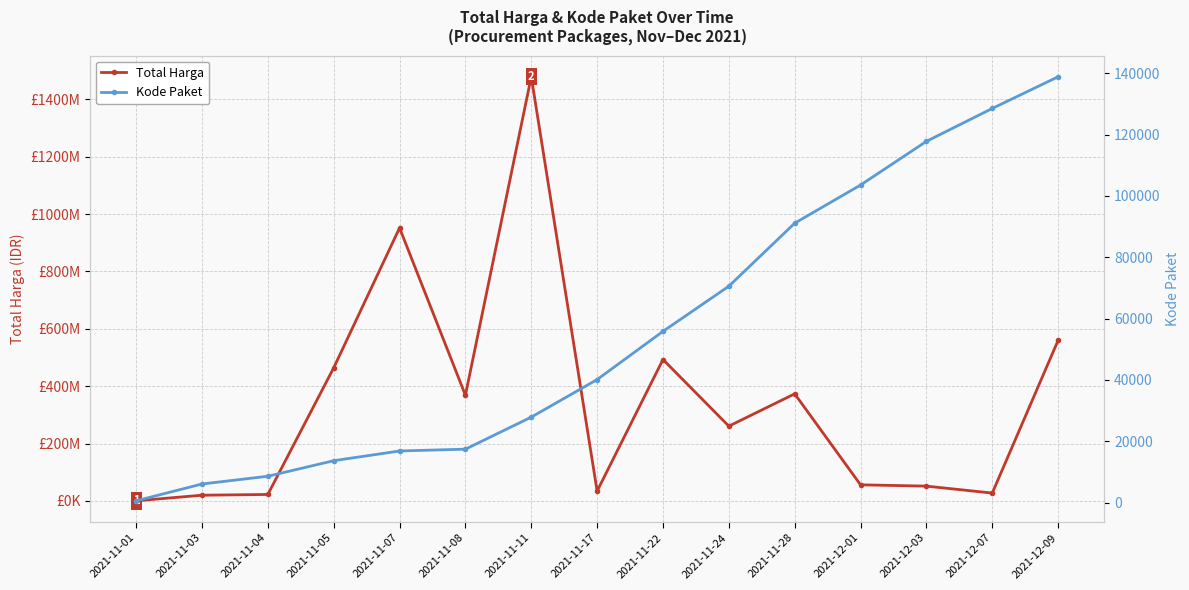

What is the spread (max minus min) of values at 2021-11-08?

368547585.0